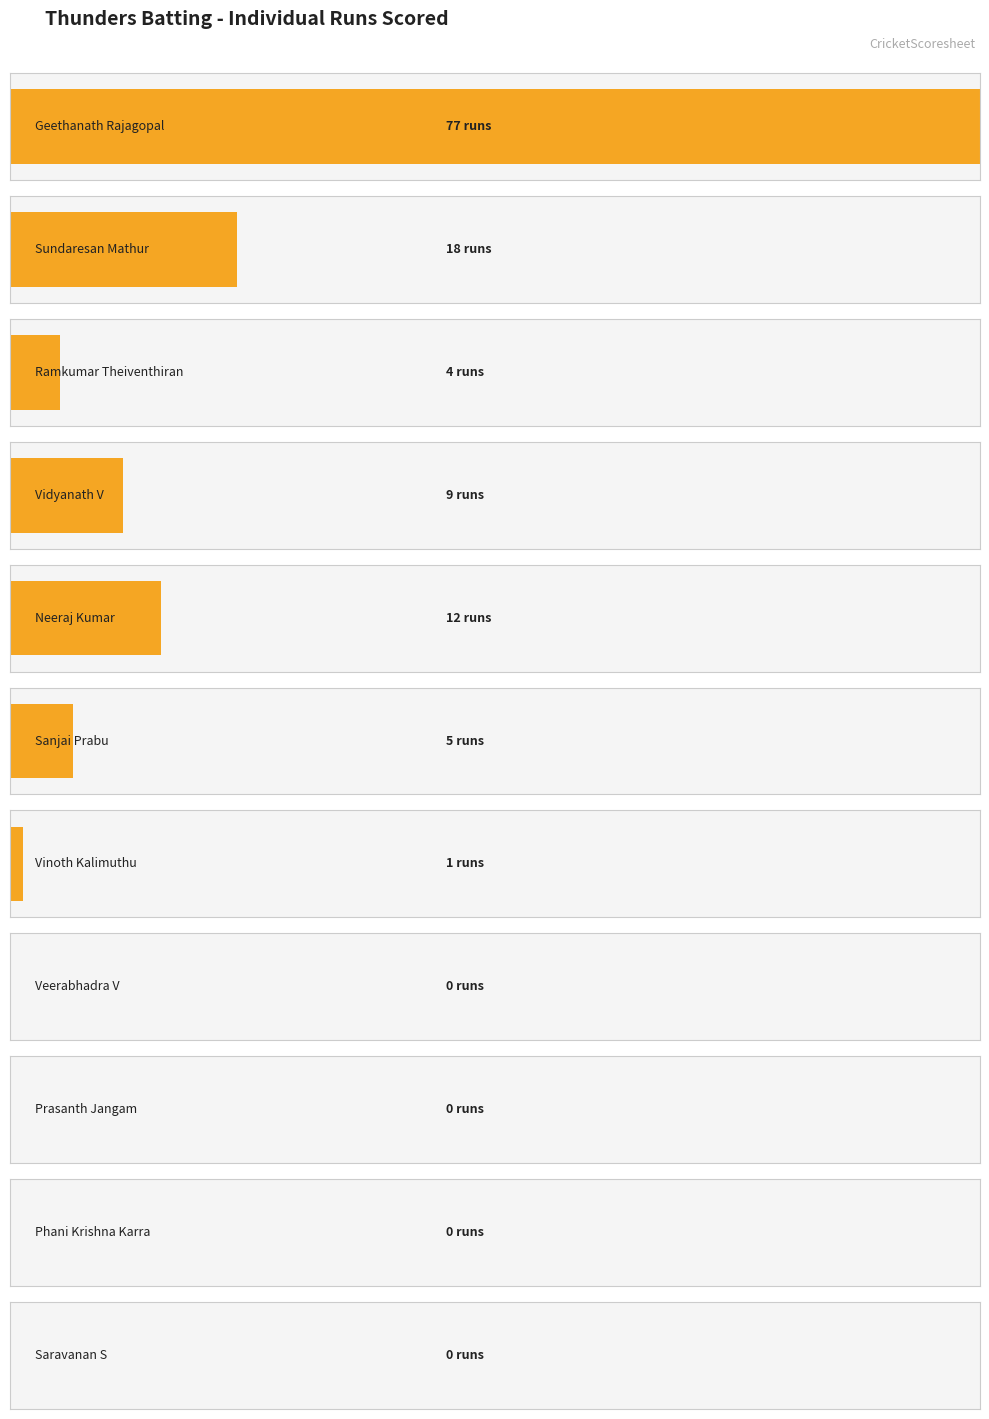

Does the chart contain any negative values?

No